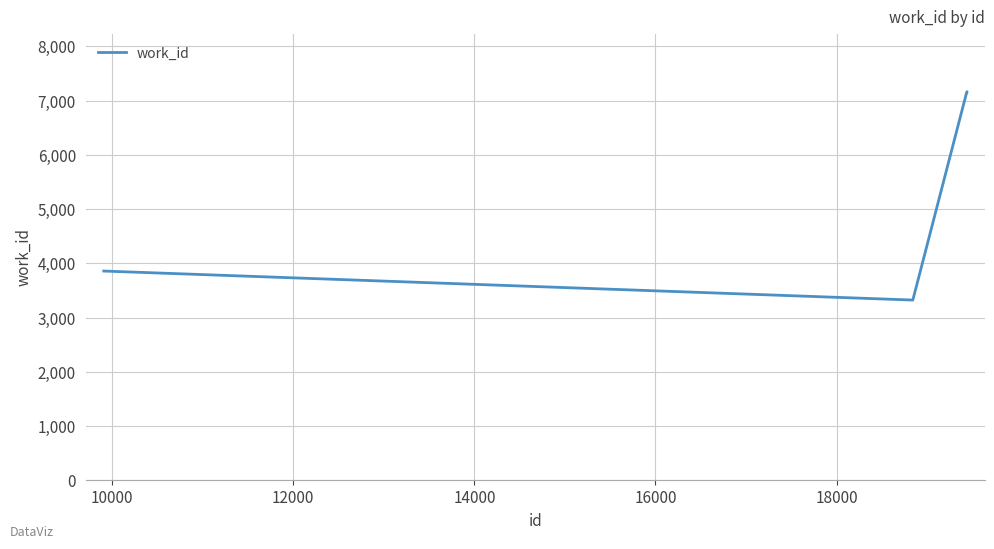

What is the difference between the maximum and minimum values?

3839